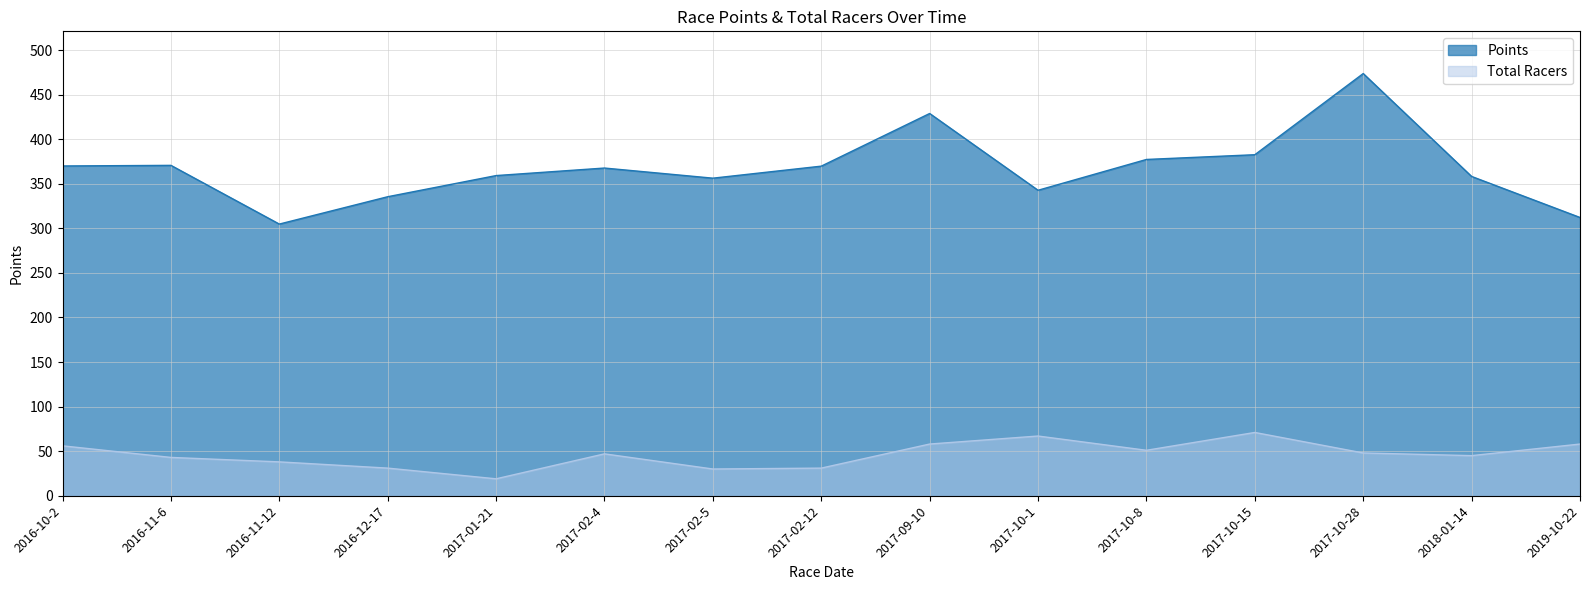

The value of Total Racers at 2019-10-22 is 58.0. True or false?

True